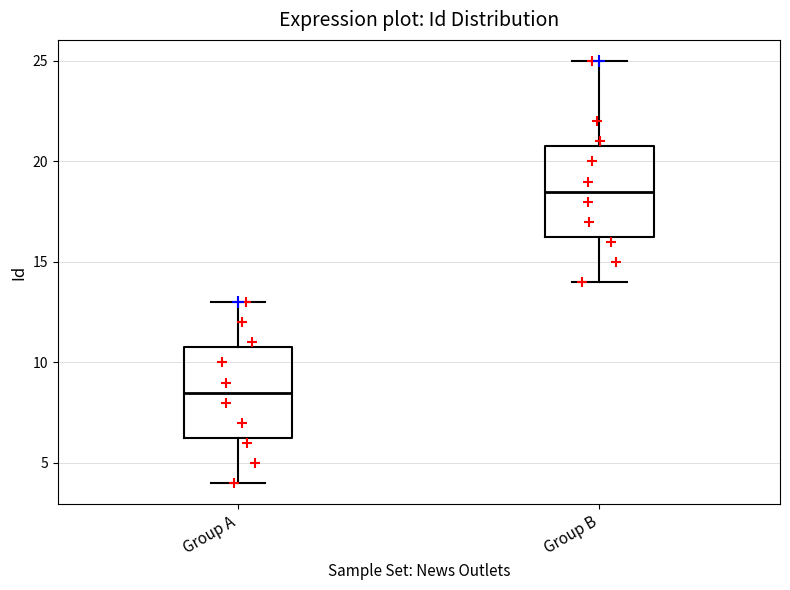

Reading left to right, transcribe this box plot: for each box, give where its median line is, the range the box spans, and where its two whiskers end, as read against the y-axis. The values are not printed on the chart, so give them approximately, as read against the axis.

Group A: median 8.5, box 6.5 to 11.0, whiskers 4.0 to 13.0
Group B: median 18.5, box 16.5 to 21.0, whiskers 14.0 to 25.0